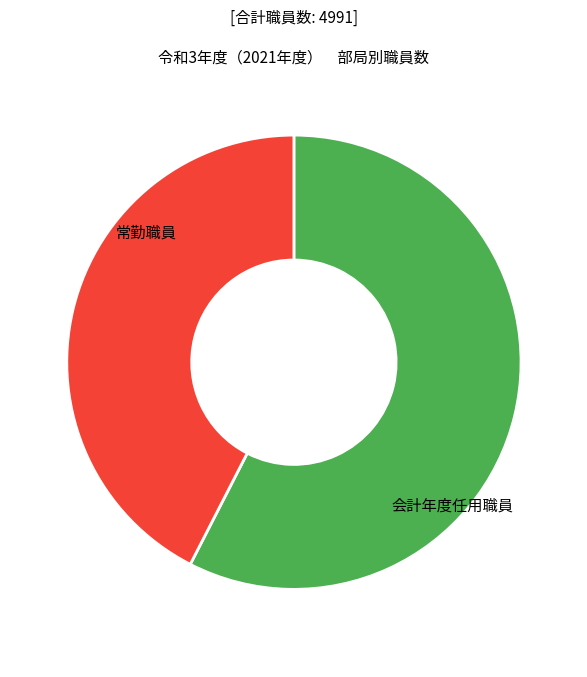

Is there any slice that represents more than half of the pie?

Yes